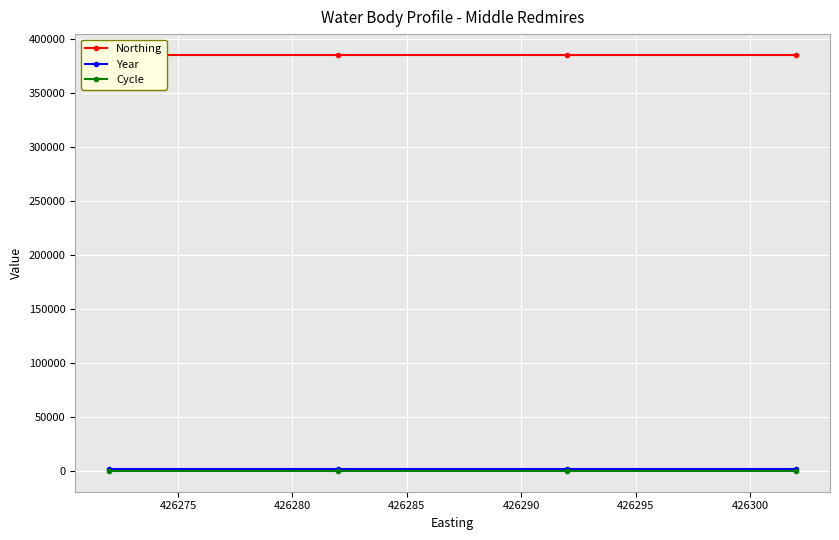

Between 426275 and 426280, which series saw the biggest shift?

Northing